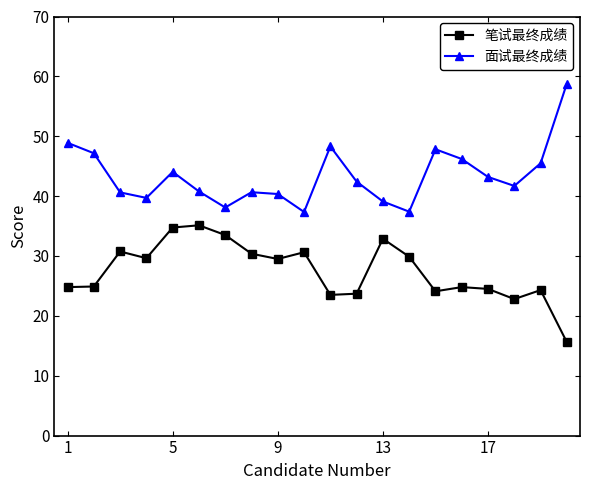

True or false: 笔试最终成绩 and 面试最终成绩 cross at least once.

False